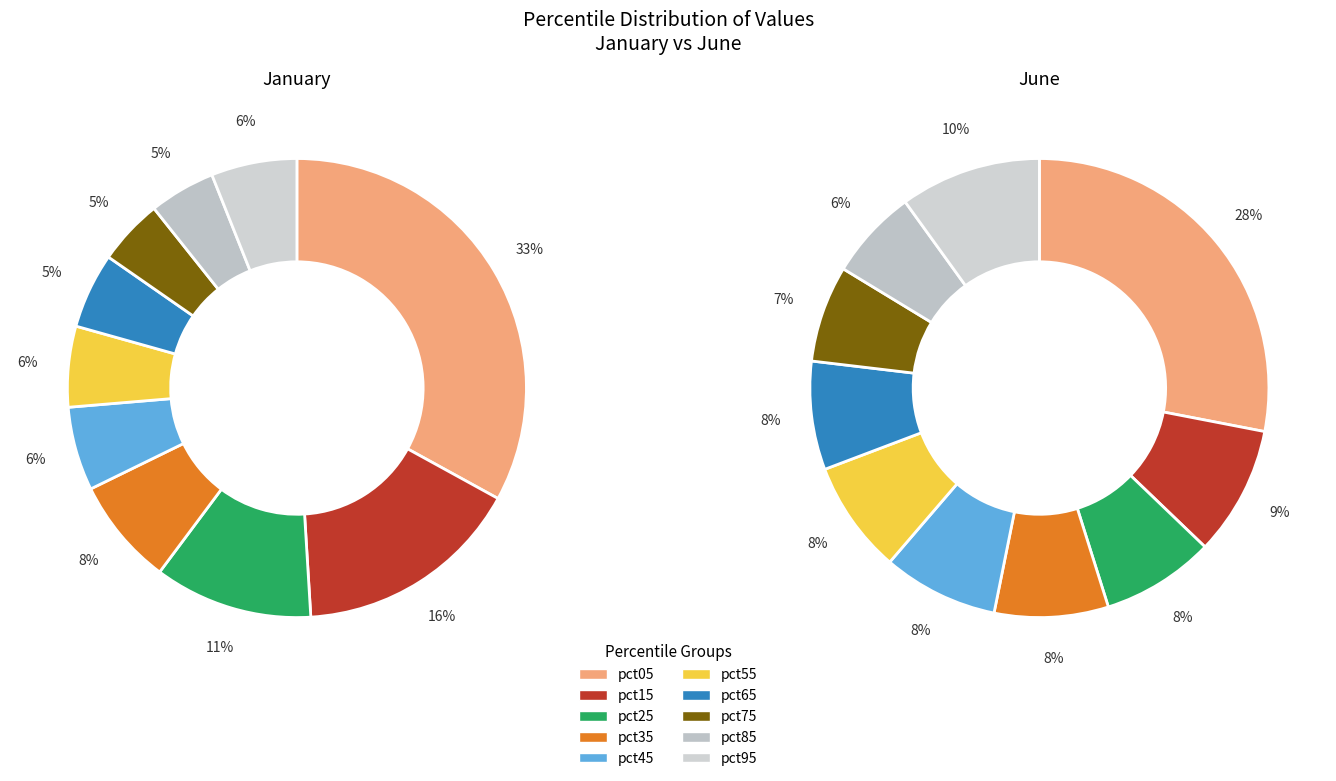

The pct15 slice represents 9% of the pie. True or false?

True